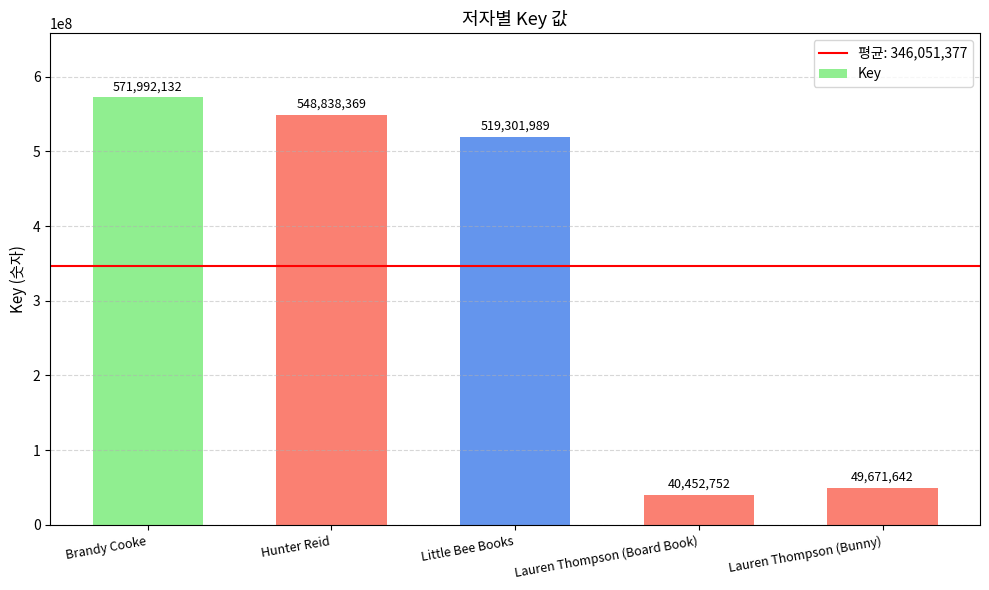

List the labels in order of value, smallest first.

Lauren Thompson (Board Book), Lauren Thompson (Bunny), Little Bee Books, Hunter Reid, Brandy Cooke